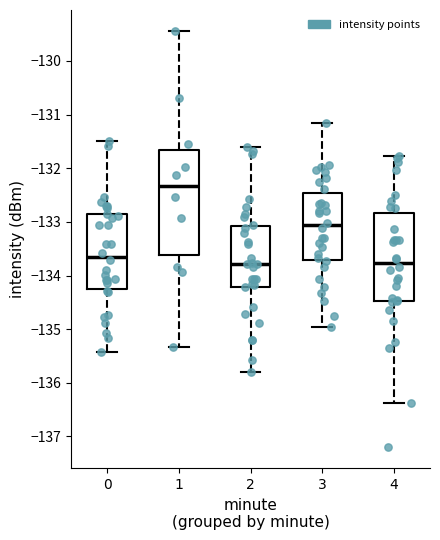

Where does the upper whisker of the box at x = 2 end on the y-axis? The values are not printed on the chart, so give them approximately, as read against the axis.

-131.6